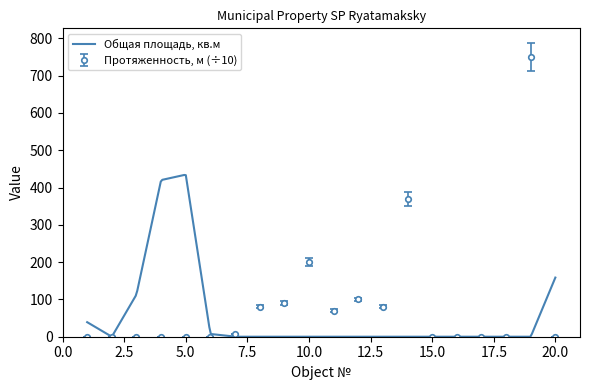

What is the sum of all values?

1659.4